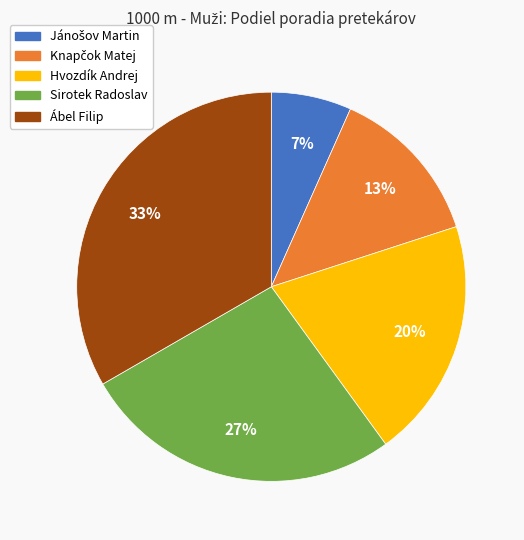

Does Ábel Filip represent more than half of the total?

No